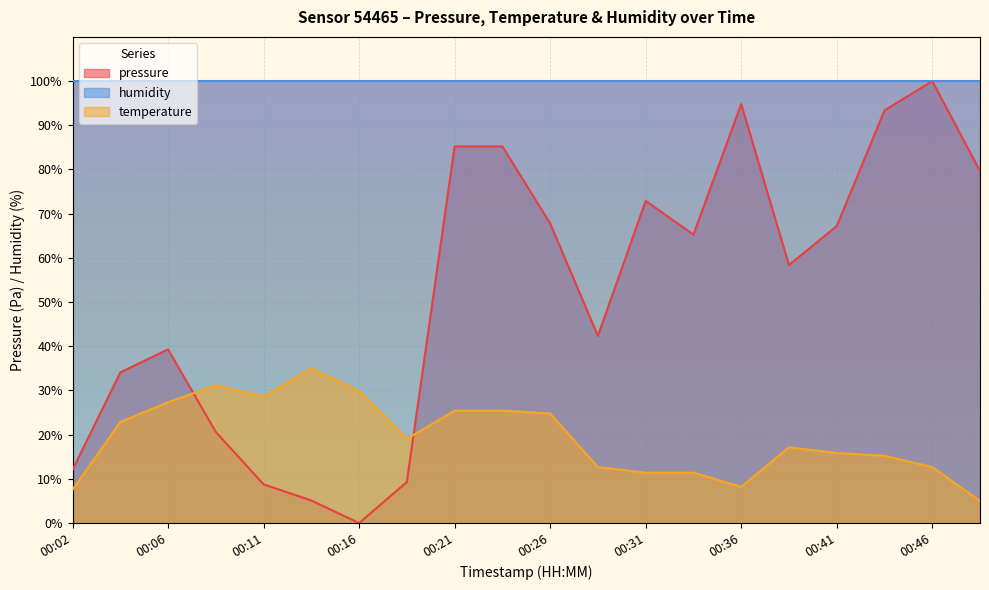

Rank the series by their average value, from highest to lowest.

humidity, pressure, temperature